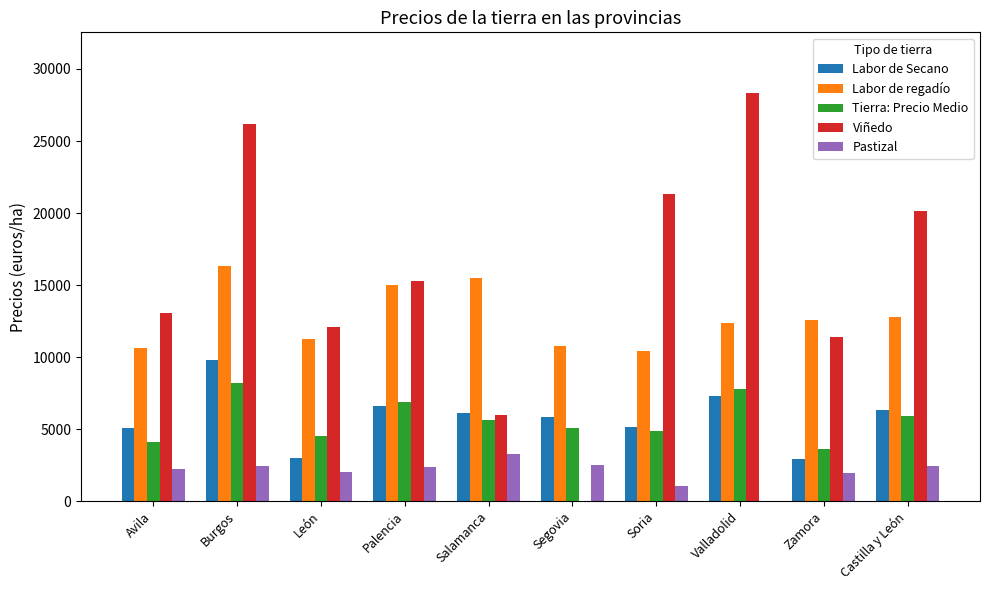

Which category has the highest value across all series?

Valladolid